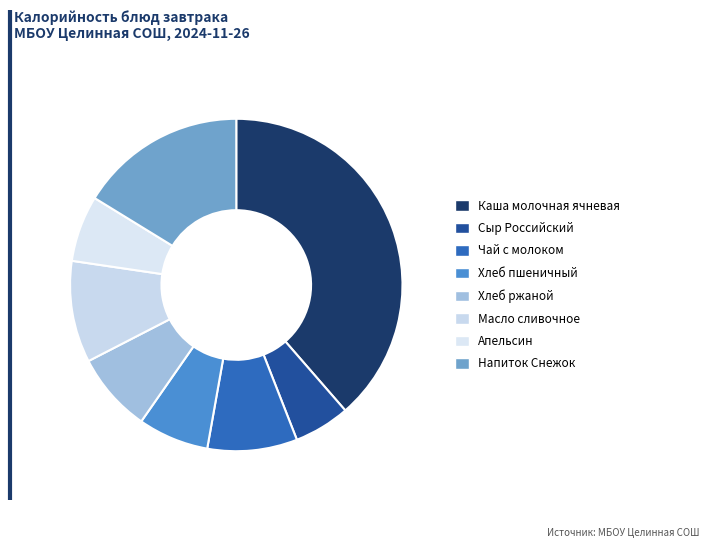

Does Хлеб ржаной represent more than half of the total?

No